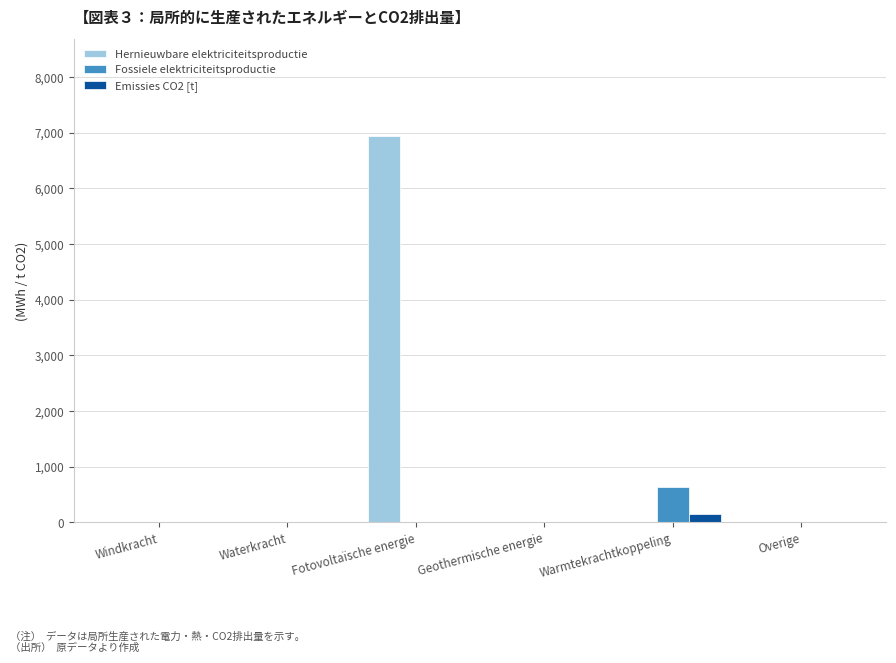

How many series are shown in this chart?

3